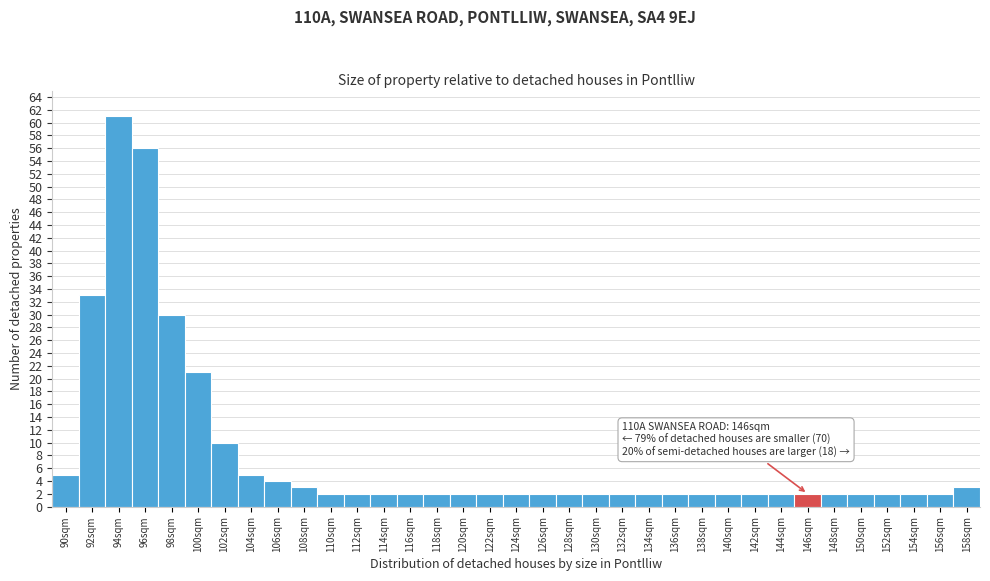

Between 100sqm and 122sqm, which is larger?

100sqm